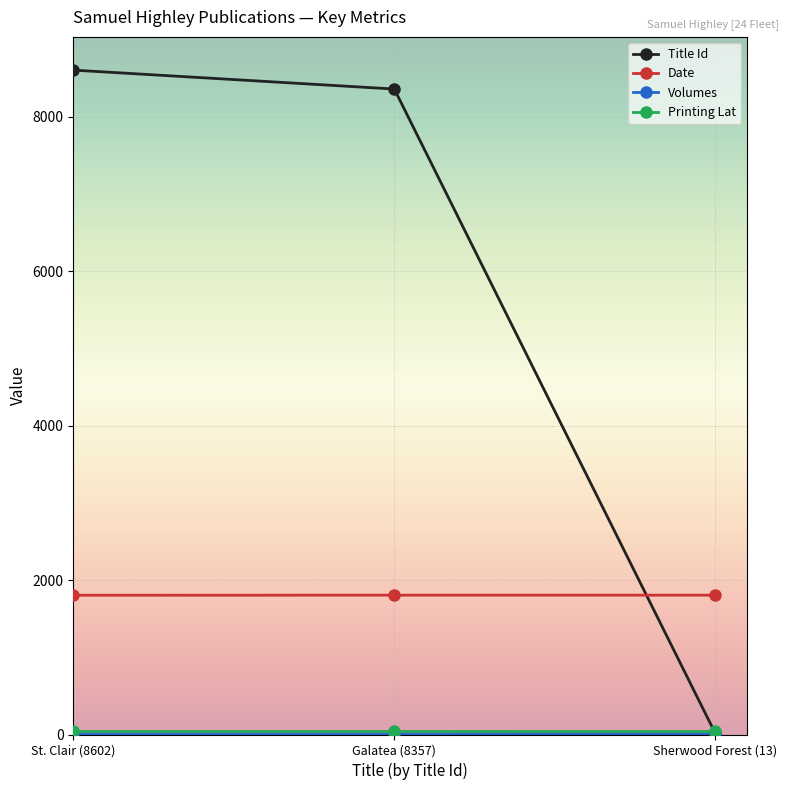

What is the sum of all Title Id values?

16972.0